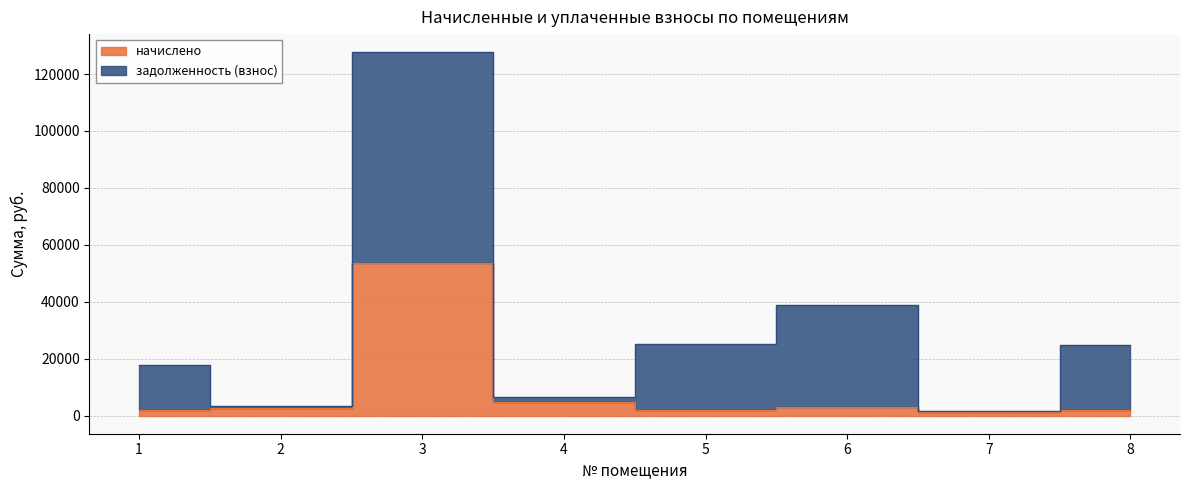

What is the change in value from 4 to 6?

-1532.7